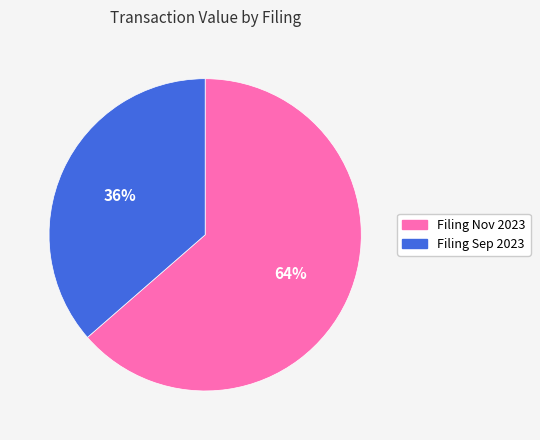

Count the number of slices in the pie.

2